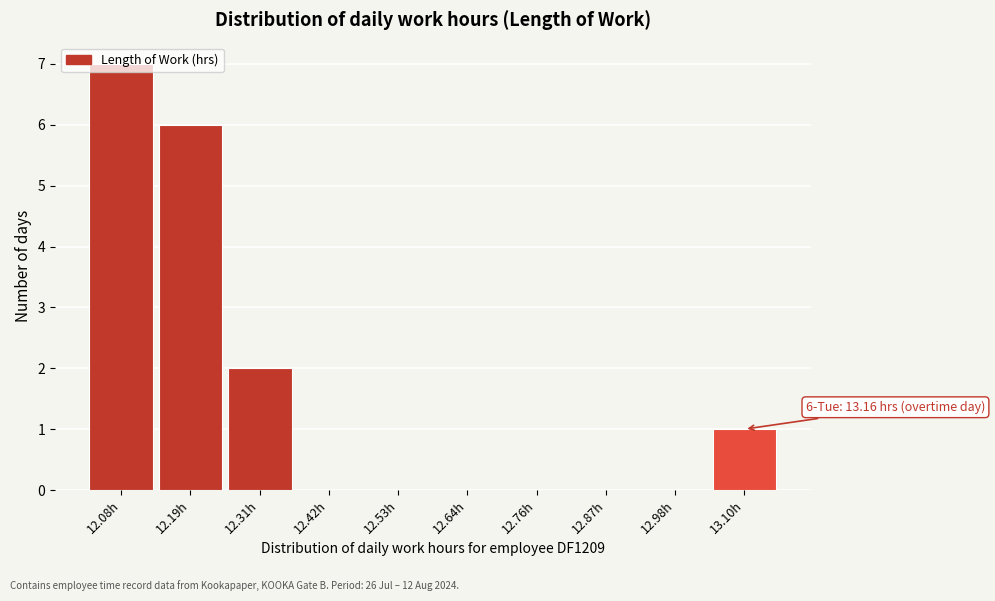

The value at 12.31h is 1. True or false?

False